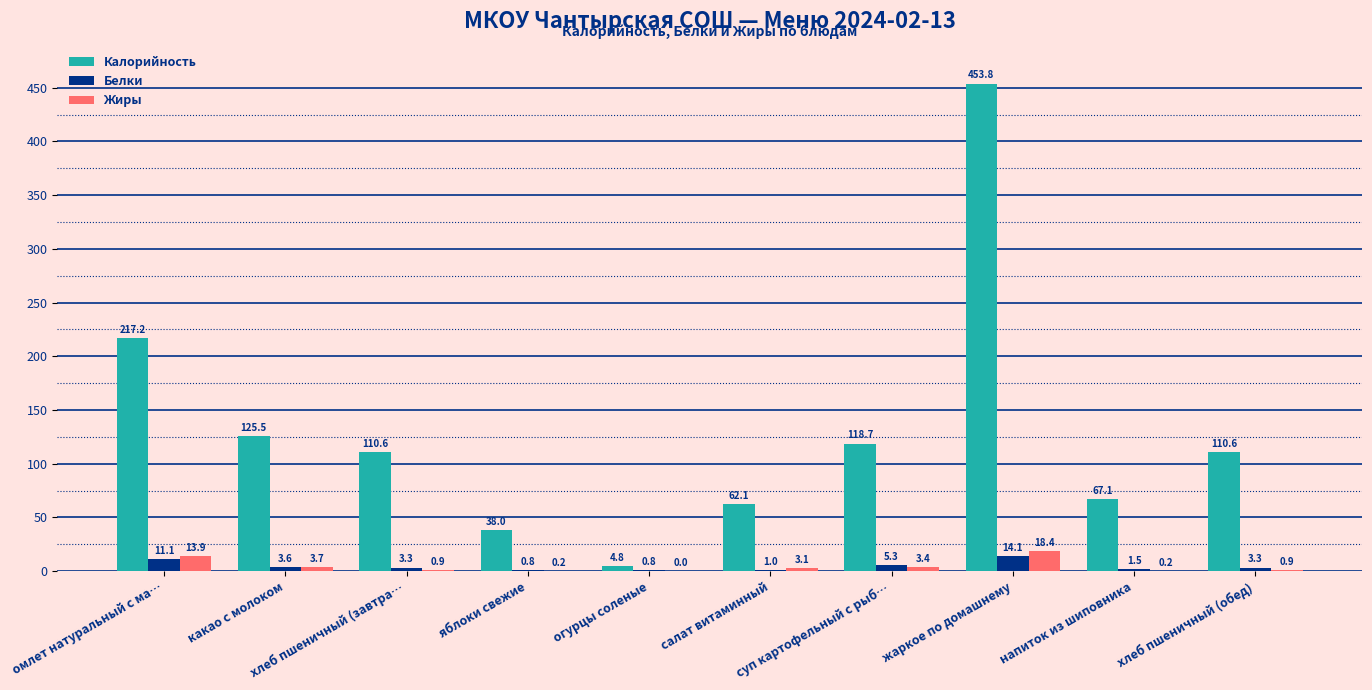

Which series has the largest total across all categories?

Калорийность